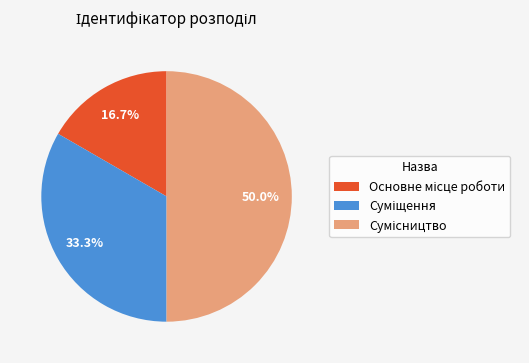

How many slices are in this pie chart?

3